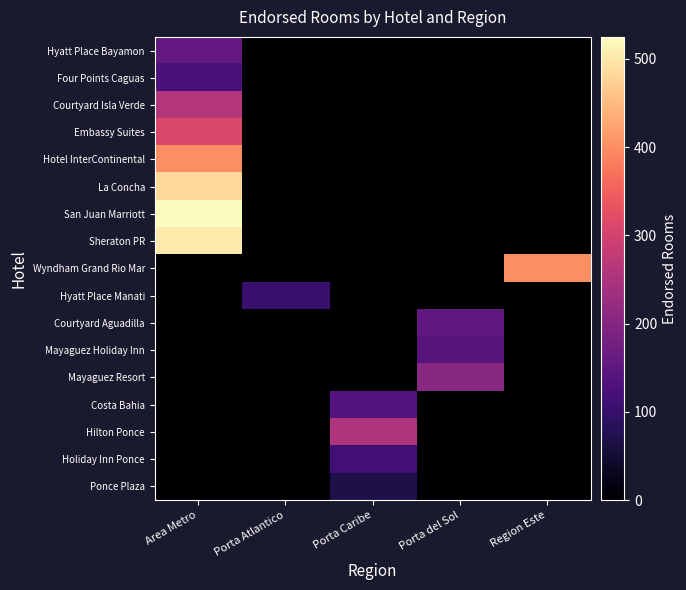

Which series has the widest spread of values?

San Juan Marriott